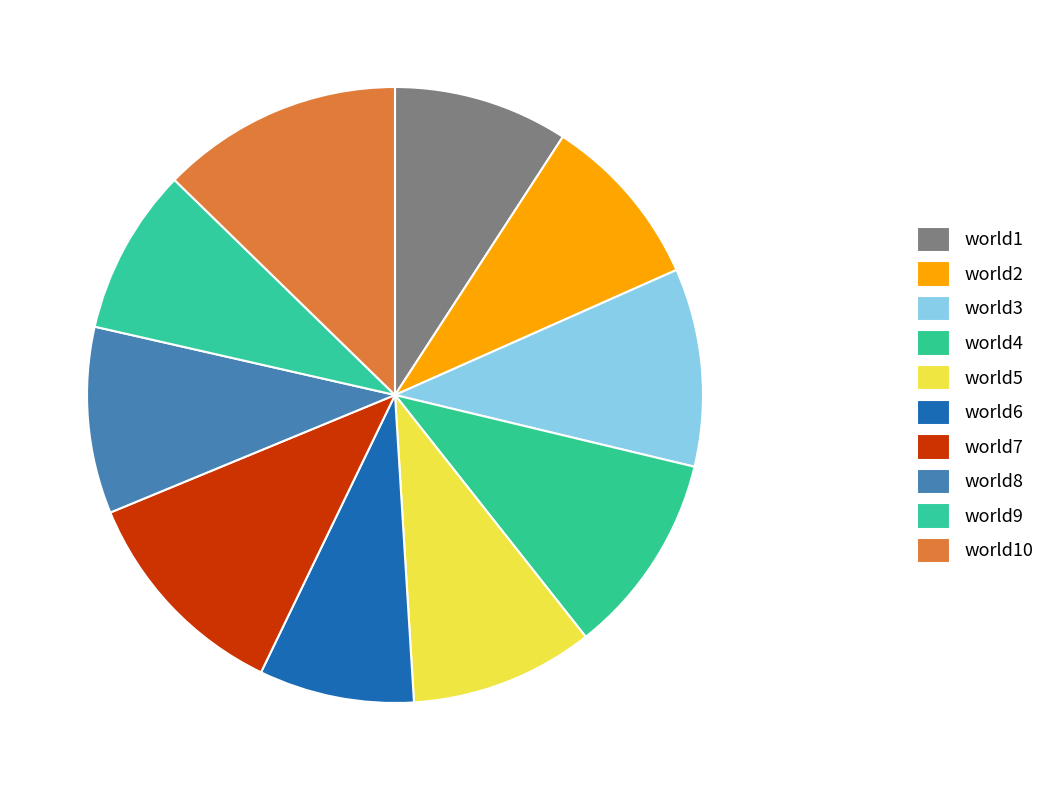

Combined, do world8 and world10 account for over 50%?

No